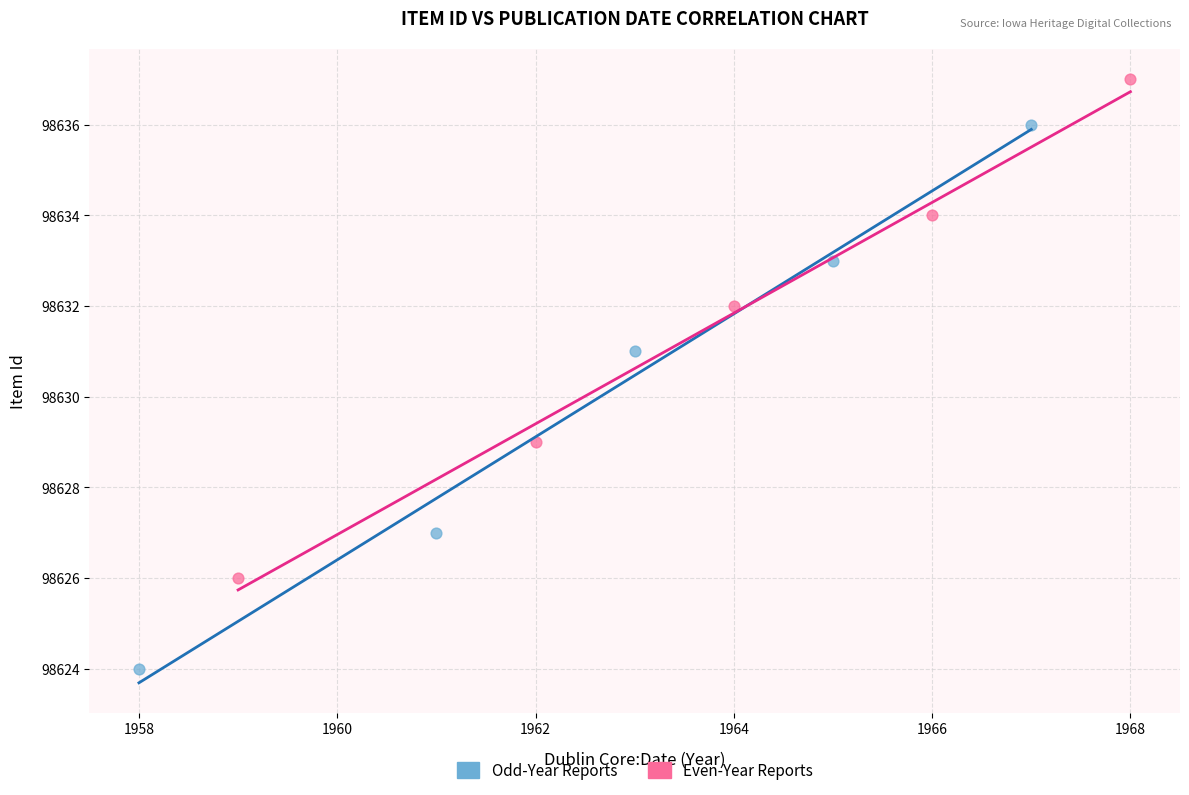

Which series has the widest spread of Y values?

Odd-Year Reports